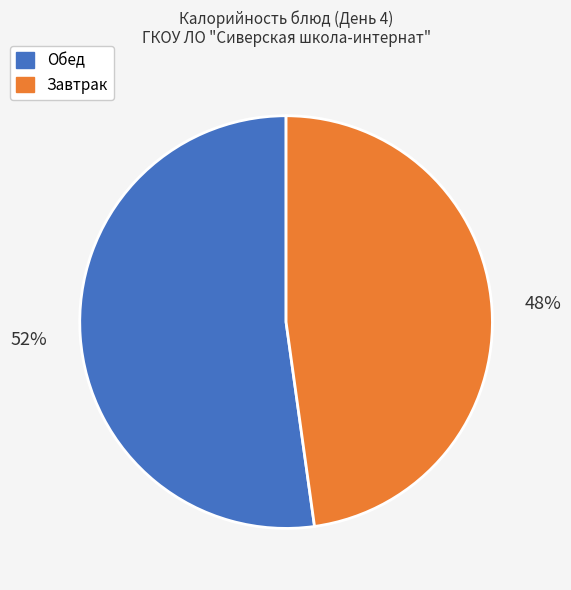

To the nearest percent, what is the average slice percentage?

50%